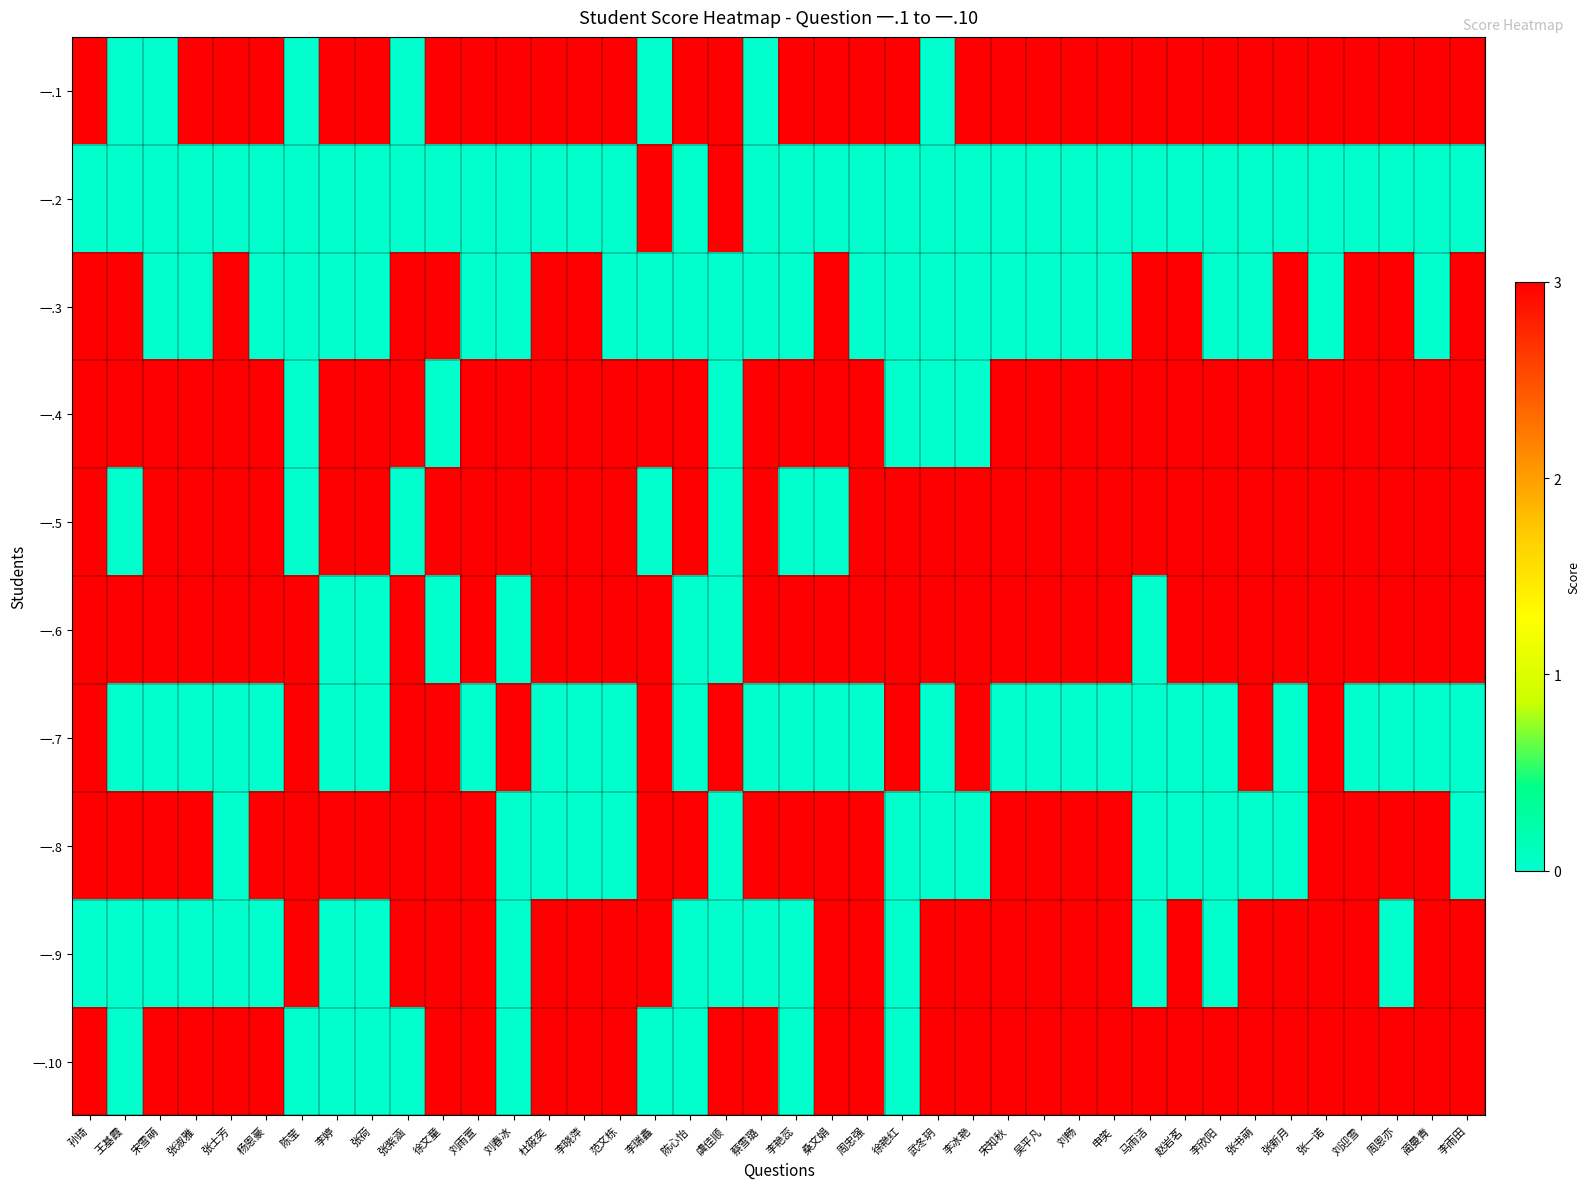

Reading left to right, list all the values displayed in this chart.

一.1: 孙琦=3	王基霞=0	宋雪萌=0	张淑雅=3	张士芳=3	杨恩豪=3	陈莹=0	李婷=3	张荷=3	张紫涵=0	徐文童=3	刘雨萱=3	刘春冰=3	杜筱奕=3	李晓萍=3	范文栋=3	李瑞鑫=0	陈心怡=3	虞佳顺=3	蔡雪璐=0	李艳蕊=3	桑文娟=3	周忠强=3	徐艳红=3	武冬玥=0	李冰艳=3	宋知秋=3	吴平凡=3	刘畅=3	申笑=3	马雨洁=3	赵岩茗=3	李欣阳=3	张书萌=3	张新月=3	张一诺=3	刘迎雪=3	周恩亦=3	蔺曼青=3	李雨田=3
一.2: 孙琦=0	王基霞=0	宋雪萌=0	张淑雅=0	张士芳=0	杨恩豪=0	陈莹=0	李婷=0	张荷=0	张紫涵=0	徐文童=0	刘雨萱=0	刘春冰=0	杜筱奕=0	李晓萍=0	范文栋=0	李瑞鑫=3	陈心怡=0	虞佳顺=3	蔡雪璐=0	李艳蕊=0	桑文娟=0	周忠强=0	徐艳红=0	武冬玥=0	李冰艳=0	宋知秋=0	吴平凡=0	刘畅=0	申笑=0	马雨洁=0	赵岩茗=0	李欣阳=0	张书萌=0	张新月=0	张一诺=0	刘迎雪=0	周恩亦=0	蔺曼青=0	李雨田=0
一.3: 孙琦=3	王基霞=3	宋雪萌=0	张淑雅=0	张士芳=3	杨恩豪=0	陈莹=0	李婷=0	张荷=0	张紫涵=3	徐文童=3	刘雨萱=0	刘春冰=0	杜筱奕=3	李晓萍=3	范文栋=0	李瑞鑫=0	陈心怡=0	虞佳顺=0	蔡雪璐=0	李艳蕊=0	桑文娟=3	周忠强=0	徐艳红=0	武冬玥=0	李冰艳=0	宋知秋=0	吴平凡=0	刘畅=0	申笑=0	马雨洁=3	赵岩茗=3	李欣阳=0	张书萌=0	张新月=3	张一诺=0	刘迎雪=3	周恩亦=3	蔺曼青=0	李雨田=3
一.4: 孙琦=3	王基霞=3	宋雪萌=3	张淑雅=3	张士芳=3	杨恩豪=3	陈莹=0	李婷=3	张荷=3	张紫涵=3	徐文童=0	刘雨萱=3	刘春冰=3	杜筱奕=3	李晓萍=3	范文栋=3	李瑞鑫=3	陈心怡=3	虞佳顺=0	蔡雪璐=3	李艳蕊=3	桑文娟=3	周忠强=3	徐艳红=0	武冬玥=0	李冰艳=0	宋知秋=3	吴平凡=3	刘畅=3	申笑=3	马雨洁=3	赵岩茗=3	李欣阳=3	张书萌=3	张新月=3	张一诺=3	刘迎雪=3	周恩亦=3	蔺曼青=3	李雨田=3
一.5: 孙琦=3	王基霞=0	宋雪萌=3	张淑雅=3	张士芳=3	杨恩豪=3	陈莹=0	李婷=3	张荷=3	张紫涵=0	徐文童=3	刘雨萱=3	刘春冰=3	杜筱奕=3	李晓萍=3	范文栋=3	李瑞鑫=0	陈心怡=3	虞佳顺=0	蔡雪璐=3	李艳蕊=0	桑文娟=0	周忠强=3	徐艳红=3	武冬玥=3	李冰艳=3	宋知秋=3	吴平凡=3	刘畅=3	申笑=3	马雨洁=3	赵岩茗=3	李欣阳=3	张书萌=3	张新月=3	张一诺=3	刘迎雪=3	周恩亦=3	蔺曼青=3	李雨田=3
一.6: 孙琦=3	王基霞=3	宋雪萌=3	张淑雅=3	张士芳=3	杨恩豪=3	陈莹=3	李婷=0	张荷=0	张紫涵=3	徐文童=0	刘雨萱=3	刘春冰=0	杜筱奕=3	李晓萍=3	范文栋=3	李瑞鑫=3	陈心怡=0	虞佳顺=0	蔡雪璐=3	李艳蕊=3	桑文娟=3	周忠强=3	徐艳红=3	武冬玥=3	李冰艳=3	宋知秋=3	吴平凡=3	刘畅=3	申笑=3	马雨洁=0	赵岩茗=3	李欣阳=3	张书萌=3	张新月=3	张一诺=3	刘迎雪=3	周恩亦=3	蔺曼青=3	李雨田=3
一.7: 孙琦=3	王基霞=0	宋雪萌=0	张淑雅=0	张士芳=0	杨恩豪=0	陈莹=3	李婷=0	张荷=0	张紫涵=3	徐文童=3	刘雨萱=0	刘春冰=3	杜筱奕=0	李晓萍=0	范文栋=0	李瑞鑫=3	陈心怡=0	虞佳顺=3	蔡雪璐=0	李艳蕊=0	桑文娟=0	周忠强=0	徐艳红=3	武冬玥=0	李冰艳=3	宋知秋=0	吴平凡=0	刘畅=0	申笑=0	马雨洁=0	赵岩茗=0	李欣阳=0	张书萌=3	张新月=0	张一诺=3	刘迎雪=0	周恩亦=0	蔺曼青=0	李雨田=0
一.8: 孙琦=3	王基霞=3	宋雪萌=3	张淑雅=3	张士芳=0	杨恩豪=3	陈莹=3	李婷=3	张荷=3	张紫涵=3	徐文童=3	刘雨萱=3	刘春冰=0	杜筱奕=0	李晓萍=0	范文栋=0	李瑞鑫=3	陈心怡=3	虞佳顺=0	蔡雪璐=3	李艳蕊=3	桑文娟=3	周忠强=3	徐艳红=0	武冬玥=0	李冰艳=0	宋知秋=3	吴平凡=3	刘畅=3	申笑=3	马雨洁=0	赵岩茗=0	李欣阳=0	张书萌=0	张新月=0	张一诺=3	刘迎雪=3	周恩亦=3	蔺曼青=3	李雨田=0
一.9: 孙琦=0	王基霞=0	宋雪萌=0	张淑雅=0	张士芳=0	杨恩豪=0	陈莹=3	李婷=0	张荷=0	张紫涵=3	徐文童=3	刘雨萱=3	刘春冰=0	杜筱奕=3	李晓萍=3	范文栋=3	李瑞鑫=3	陈心怡=0	虞佳顺=0	蔡雪璐=0	李艳蕊=0	桑文娟=3	周忠强=3	徐艳红=0	武冬玥=3	李冰艳=3	宋知秋=3	吴平凡=3	刘畅=3	申笑=3	马雨洁=0	赵岩茗=3	李欣阳=0	张书萌=3	张新月=3	张一诺=3	刘迎雪=3	周恩亦=0	蔺曼青=3	李雨田=3
一.10: 孙琦=3	王基霞=0	宋雪萌=3	张淑雅=3	张士芳=3	杨恩豪=3	陈莹=0	李婷=0	张荷=0	张紫涵=0	徐文童=3	刘雨萱=3	刘春冰=0	杜筱奕=3	李晓萍=3	范文栋=3	李瑞鑫=0	陈心怡=0	虞佳顺=3	蔡雪璐=3	李艳蕊=0	桑文娟=3	周忠强=3	徐艳红=0	武冬玥=3	李冰艳=3	宋知秋=3	吴平凡=3	刘畅=3	申笑=3	马雨洁=3	赵岩茗=3	李欣阳=3	张书萌=3	张新月=3	张一诺=3	刘迎雪=3	周恩亦=3	蔺曼青=3	李雨田=3